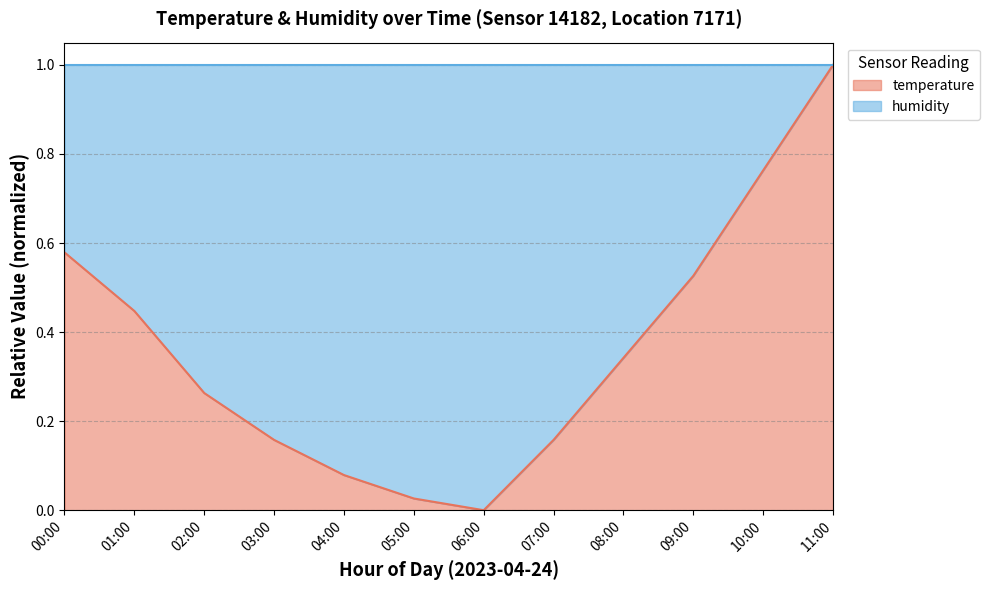

What is the value of the 10th point from the left?

0.5